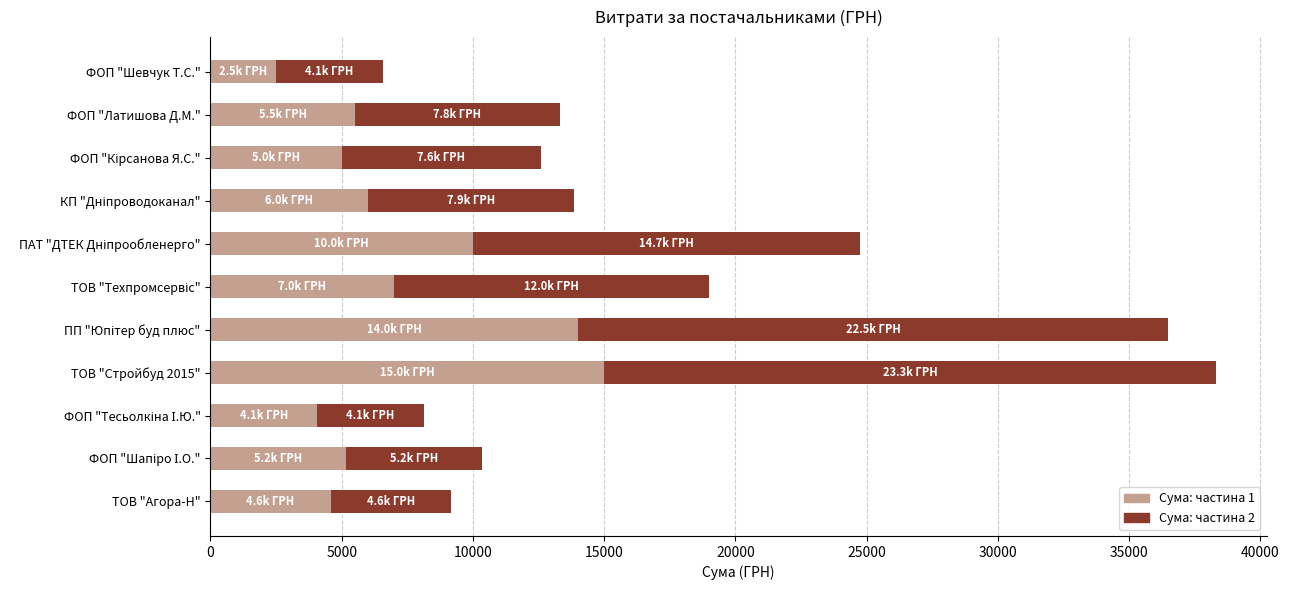

What is the lowest value of the Сума: частина 1 series?

2500.0